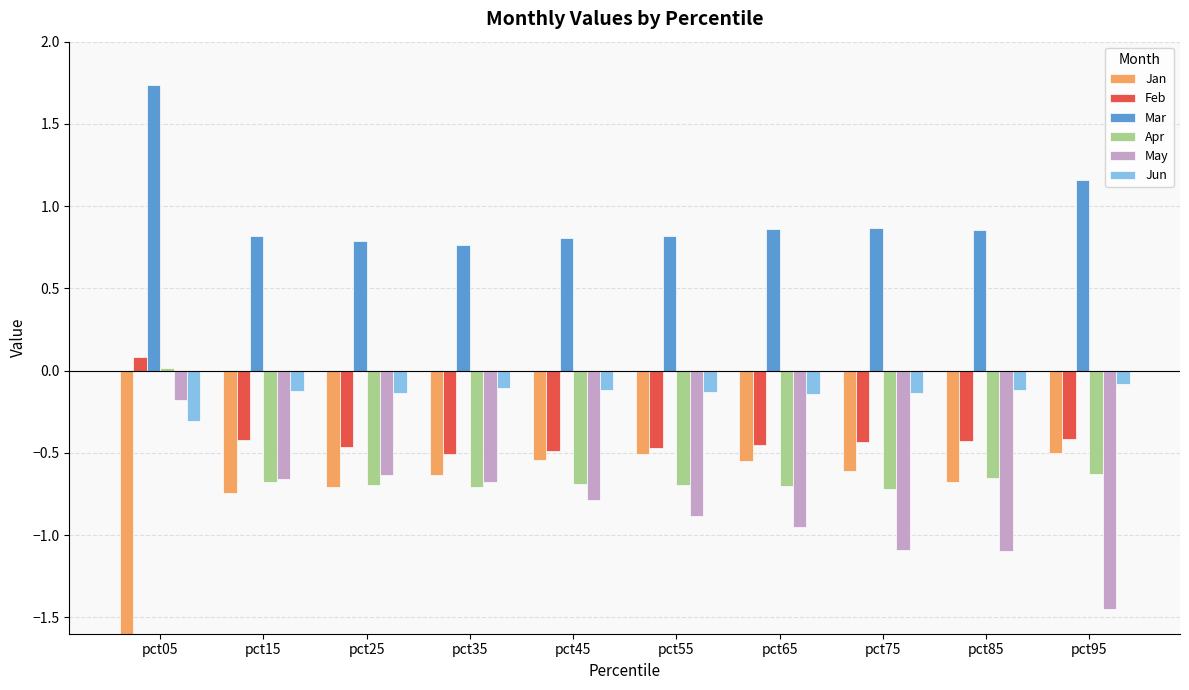

Rank the categories by Jun value from highest to lowest.

pct95, pct35, pct85, pct45, pct15, pct55, pct25, pct75, pct65, pct05